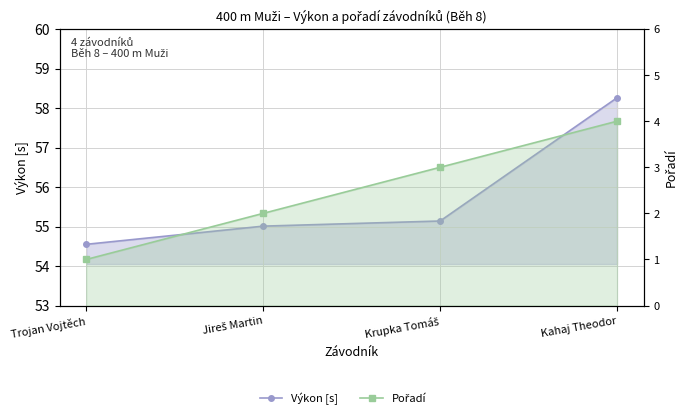

Which series has the largest total across all categories?

Výkon [s]